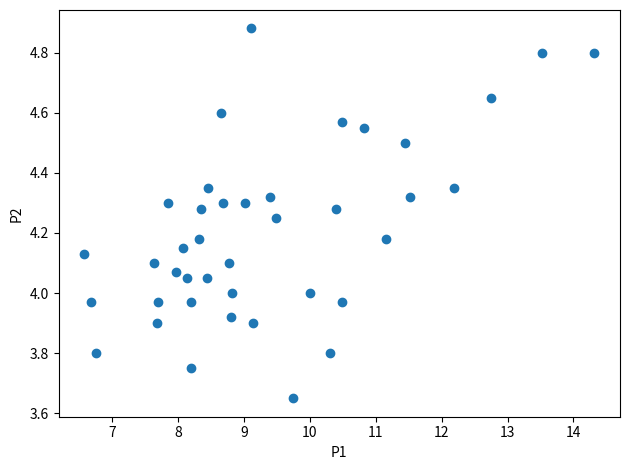

What is the range of Y values (max minus min)?

1.2